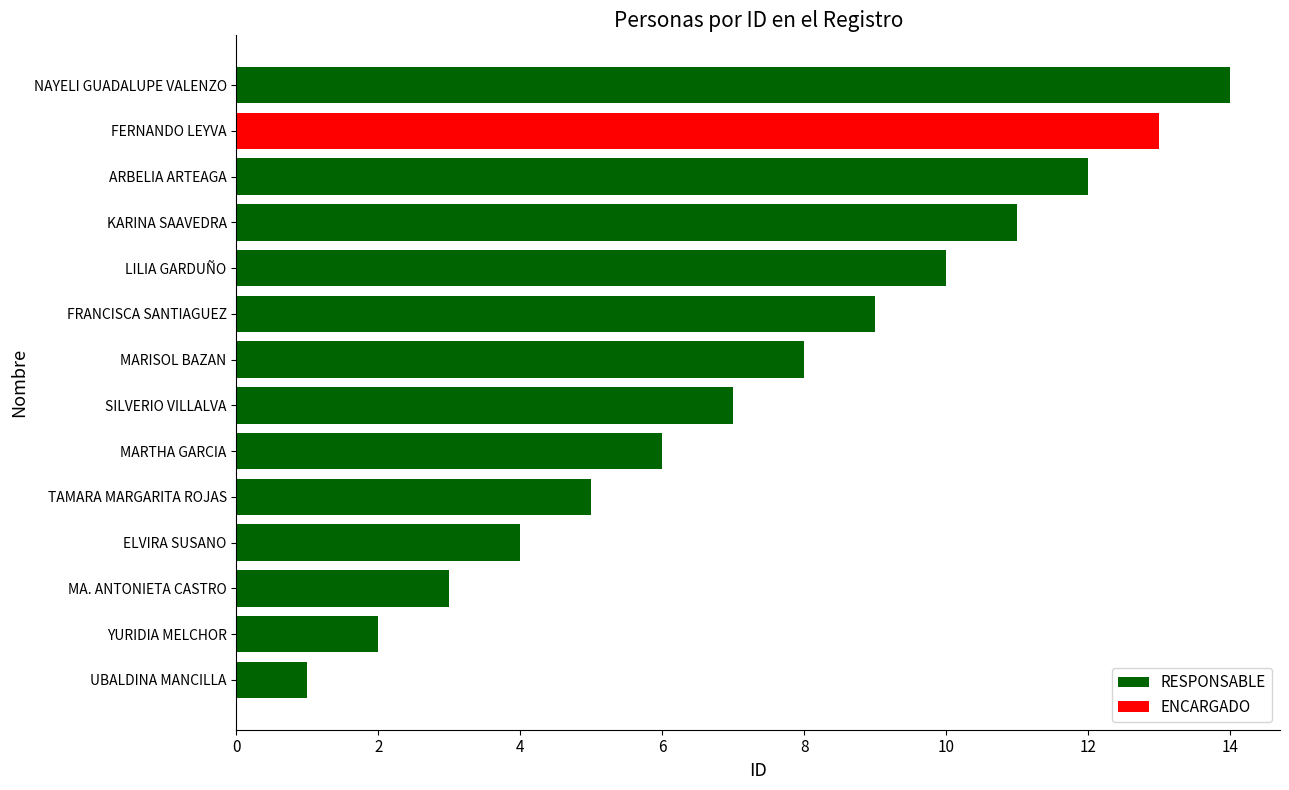

What is the sum of all values?

105